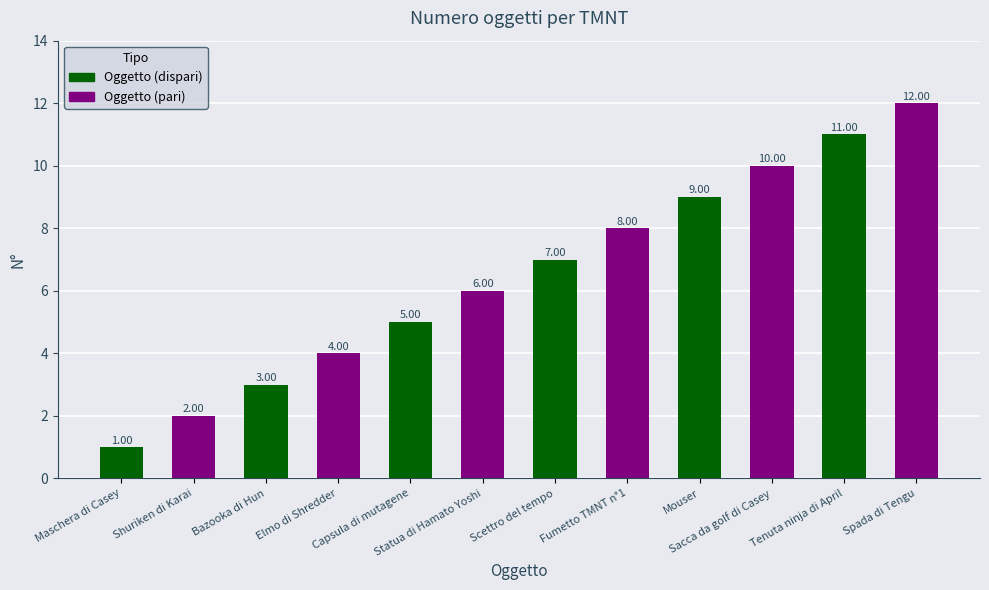

Are the bars horizontal?

No